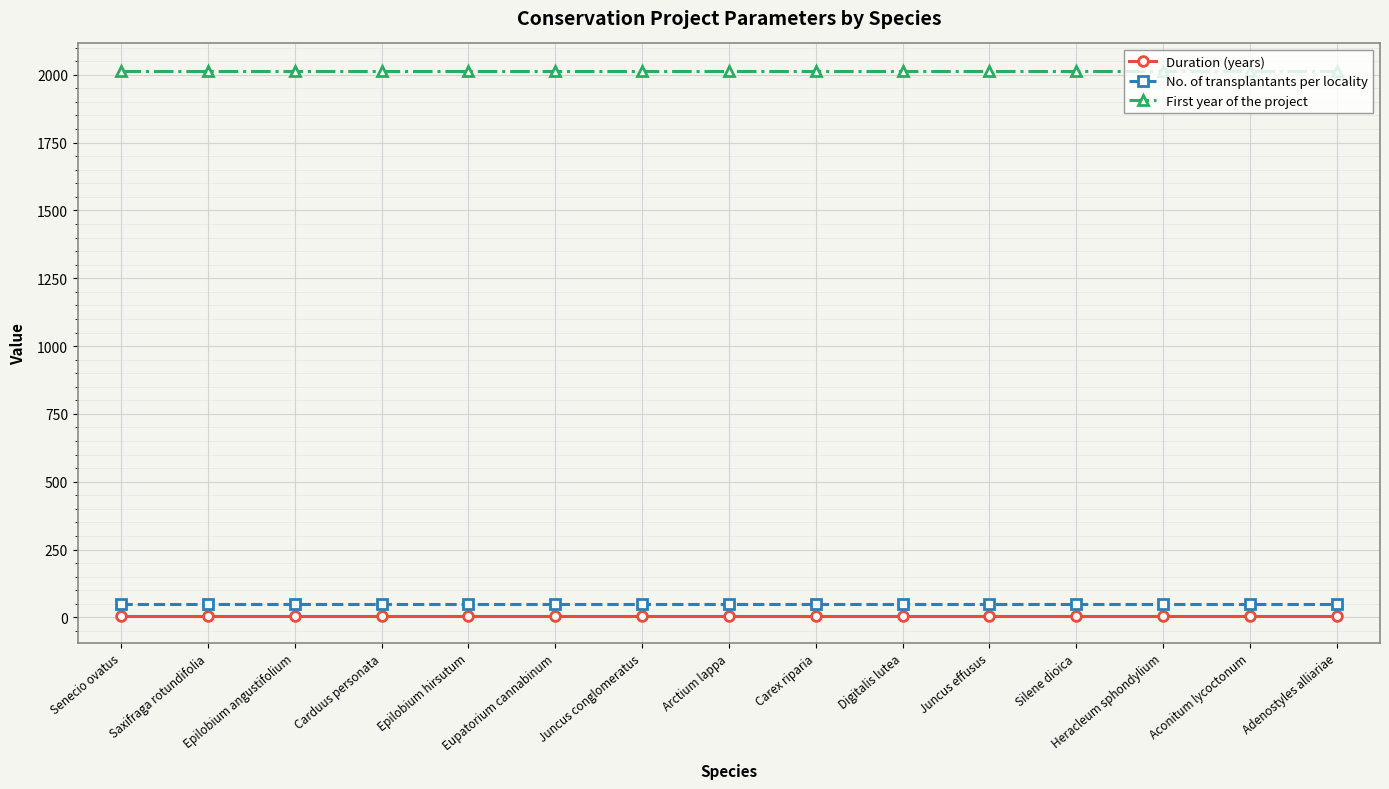

Does the chart display data point markers on the line(s)?

Yes